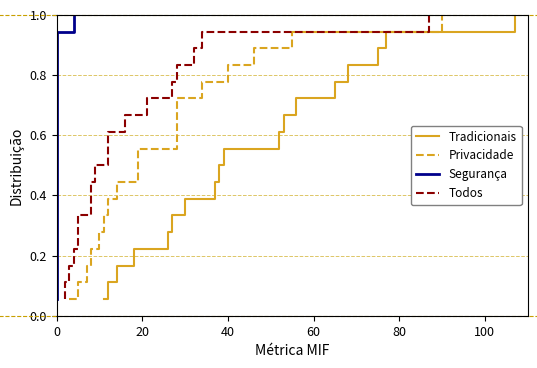

True or false: Segurança and Tradicionais cross at least once.

False